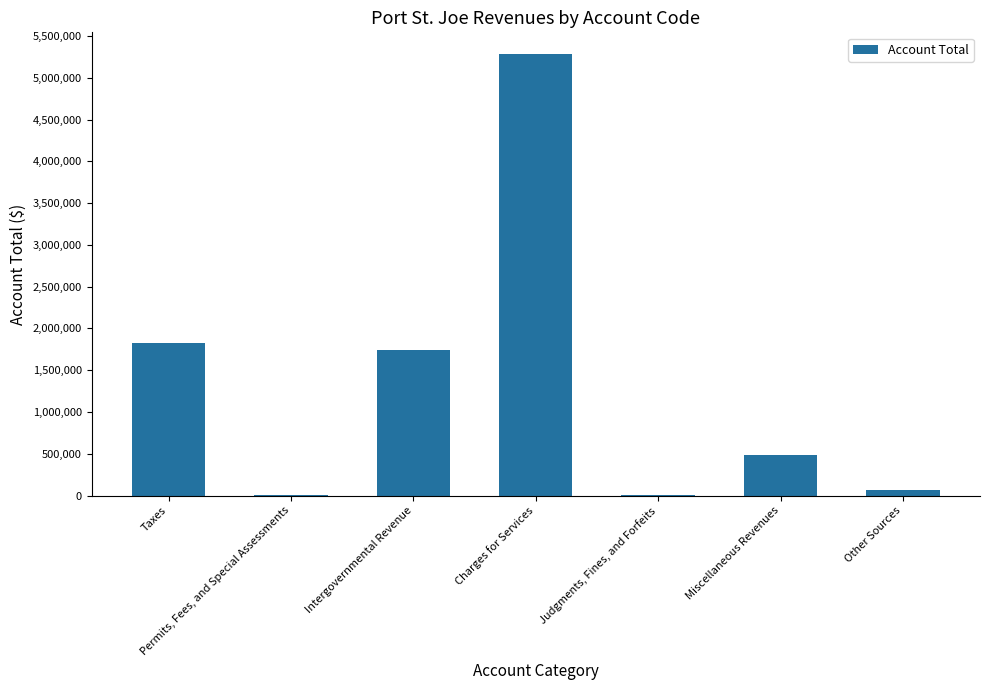

What is the sum of all values?

9412765